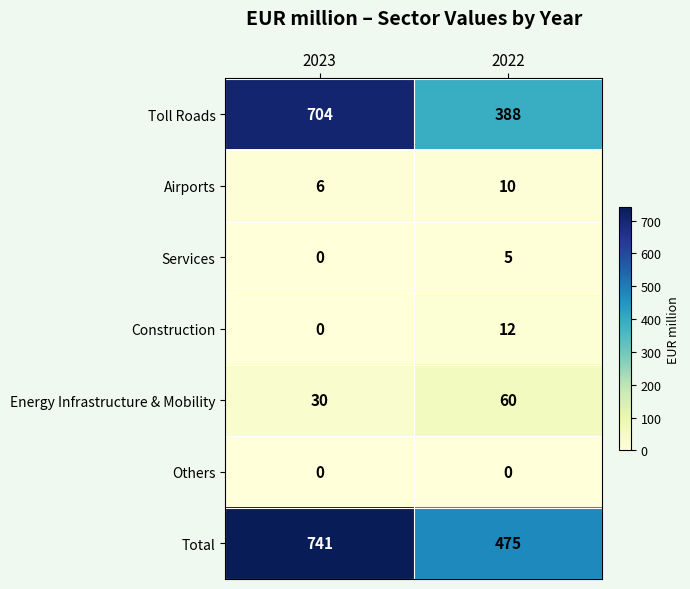

List the series in order of their peak value, highest first.

Total, Toll Roads, Energy Infrastructure & Mobility, Construction, Airports, Services, Others